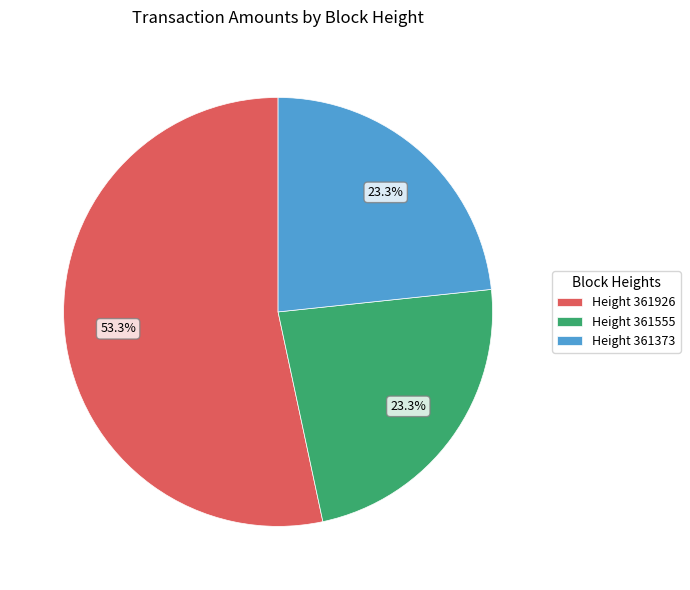

What is the largest slice in the pie chart?

Height 361926